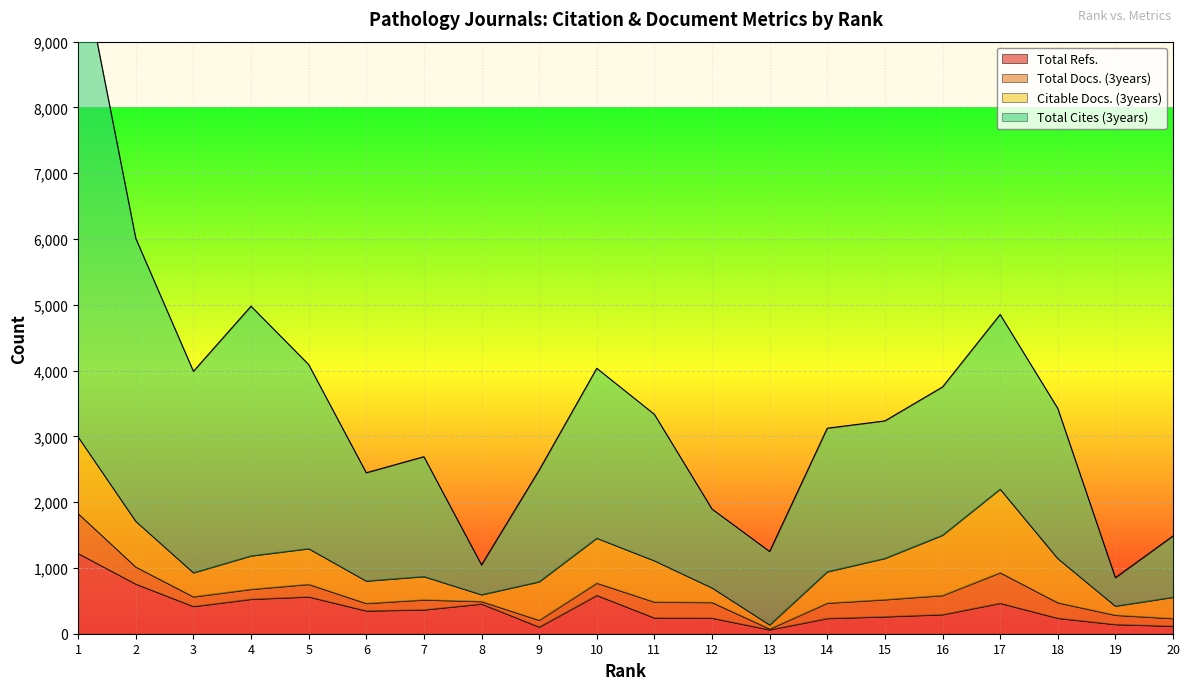

At which category is the sum across all series the highest?

1